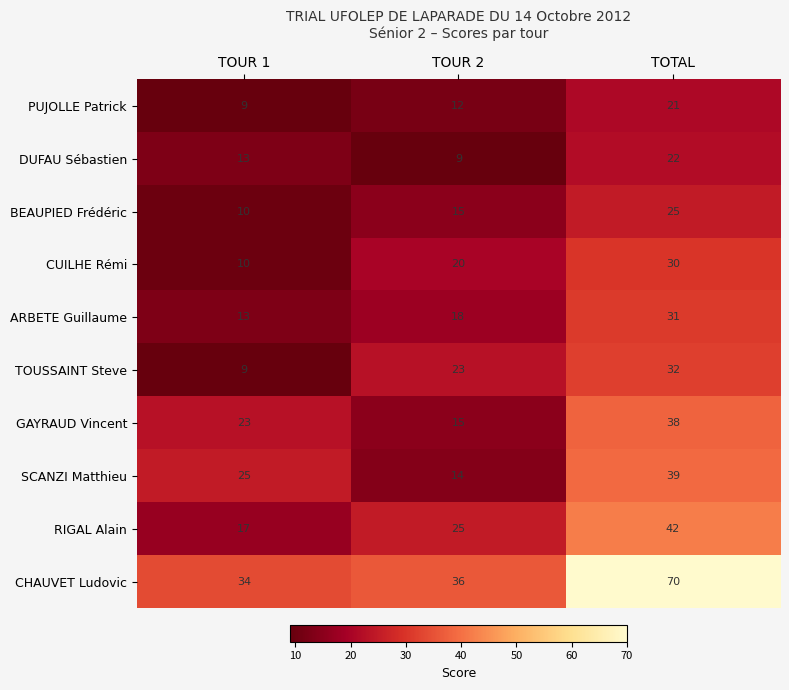

What is the difference between the highest and lowest values at TOUR 2?

27